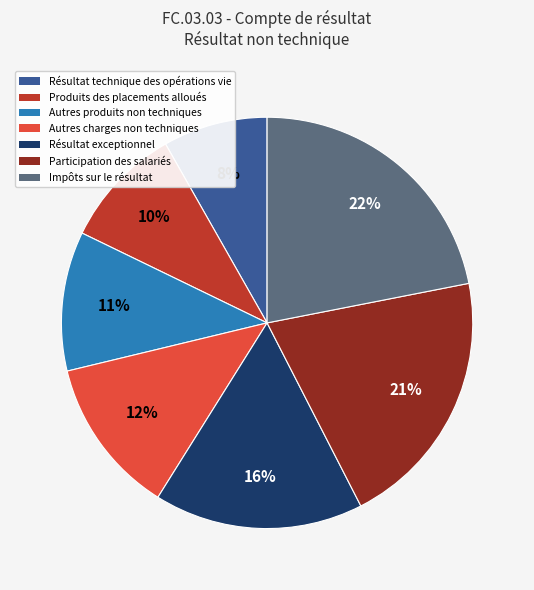

To the nearest percent, what is the average slice percentage?

14%